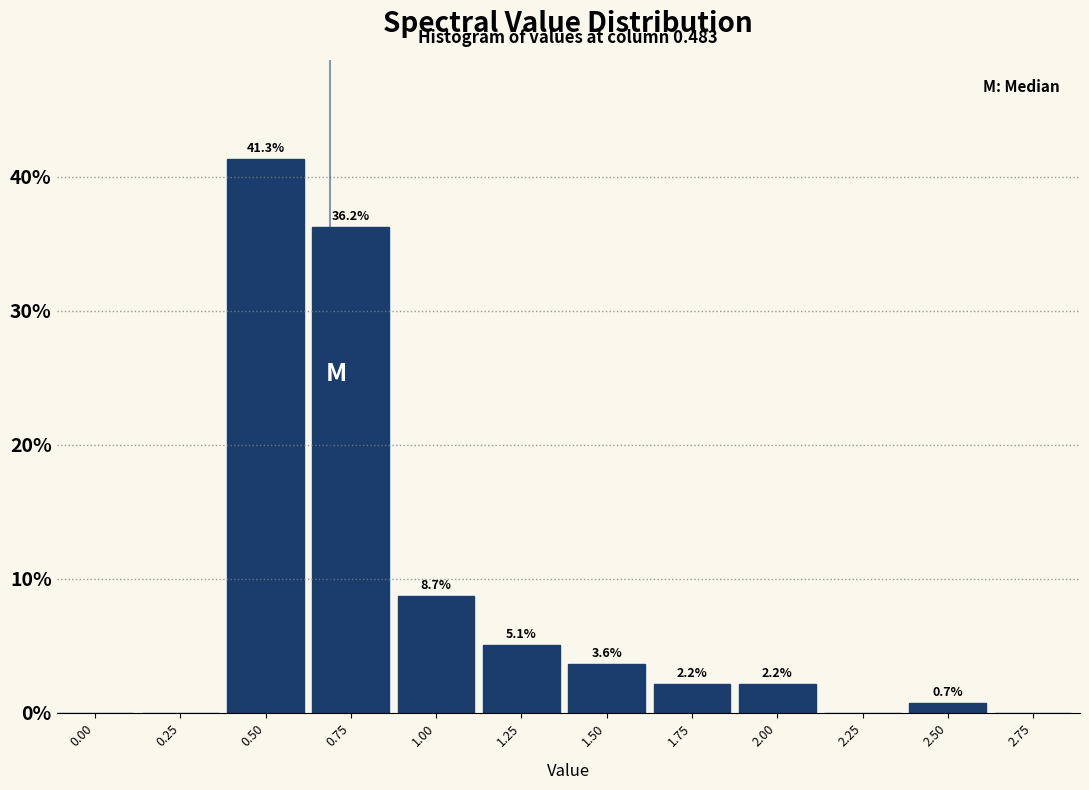

Reading left to right, transcribe all the data shown in this chart.

0.00=0.0	0.25=0.0	0.50=41.3	0.75=36.2	1.00=8.7	1.25=5.1	1.50=3.6	1.75=2.2	2.00=2.2	2.25=0.0	2.50=0.7	2.75=0.0